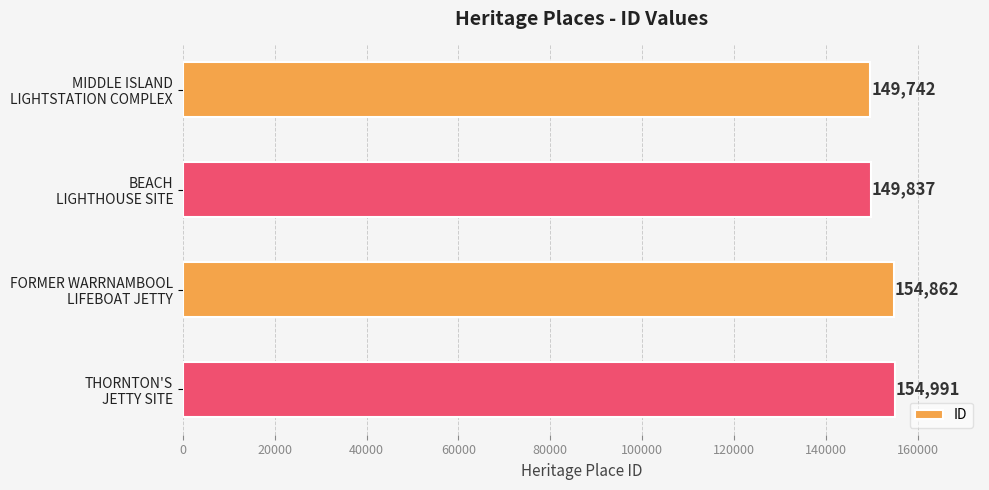

Count the number of categories in the chart.

4